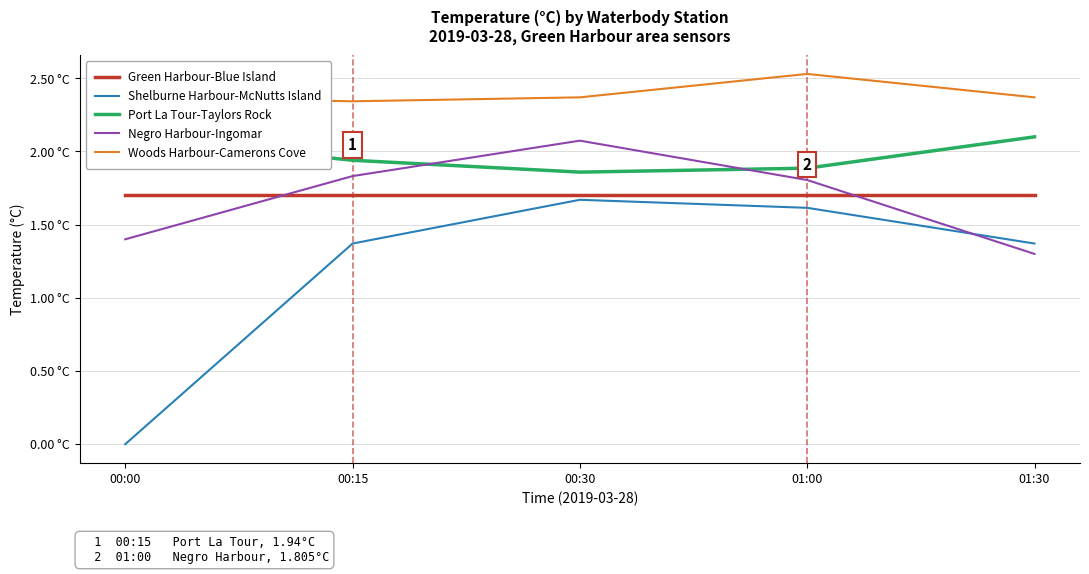

What is the difference between the highest and lowest values at 00:30?

0.7